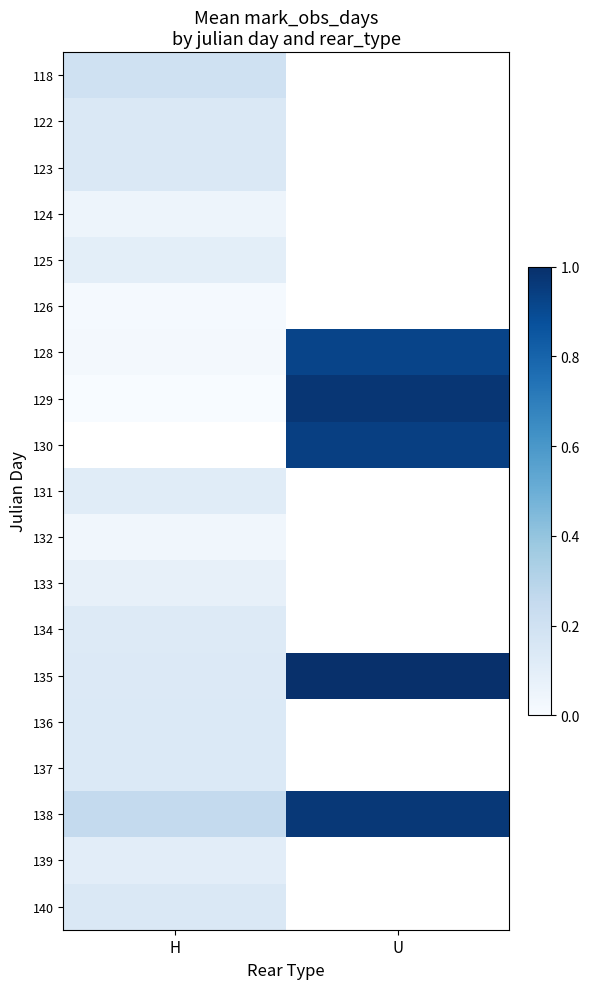

What is the average value of the 129 series?

0.5